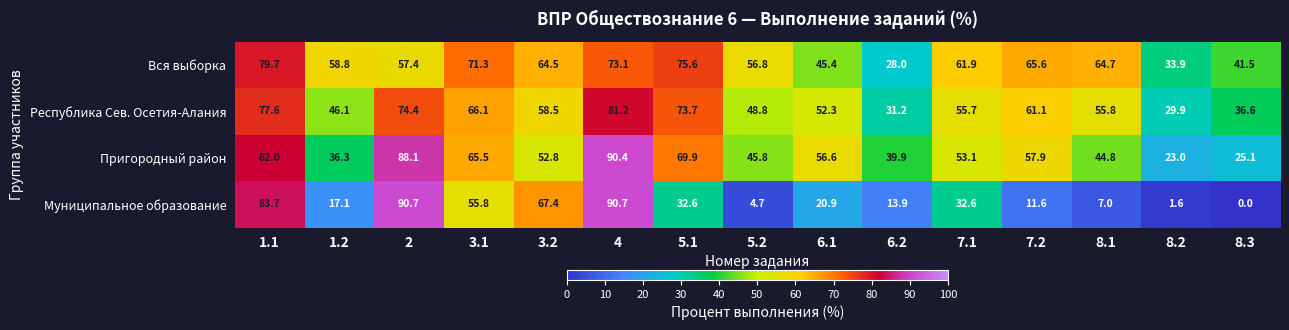

What is the average value of the Республика Сев. Осетия-Алания series?

56.6